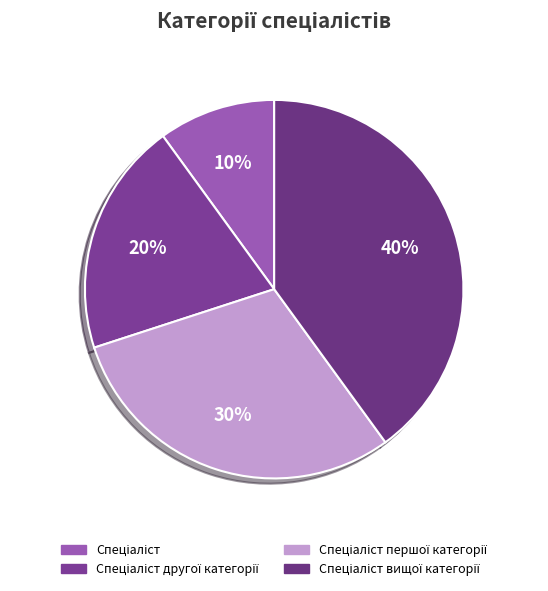

Count the number of slices in the pie.

4